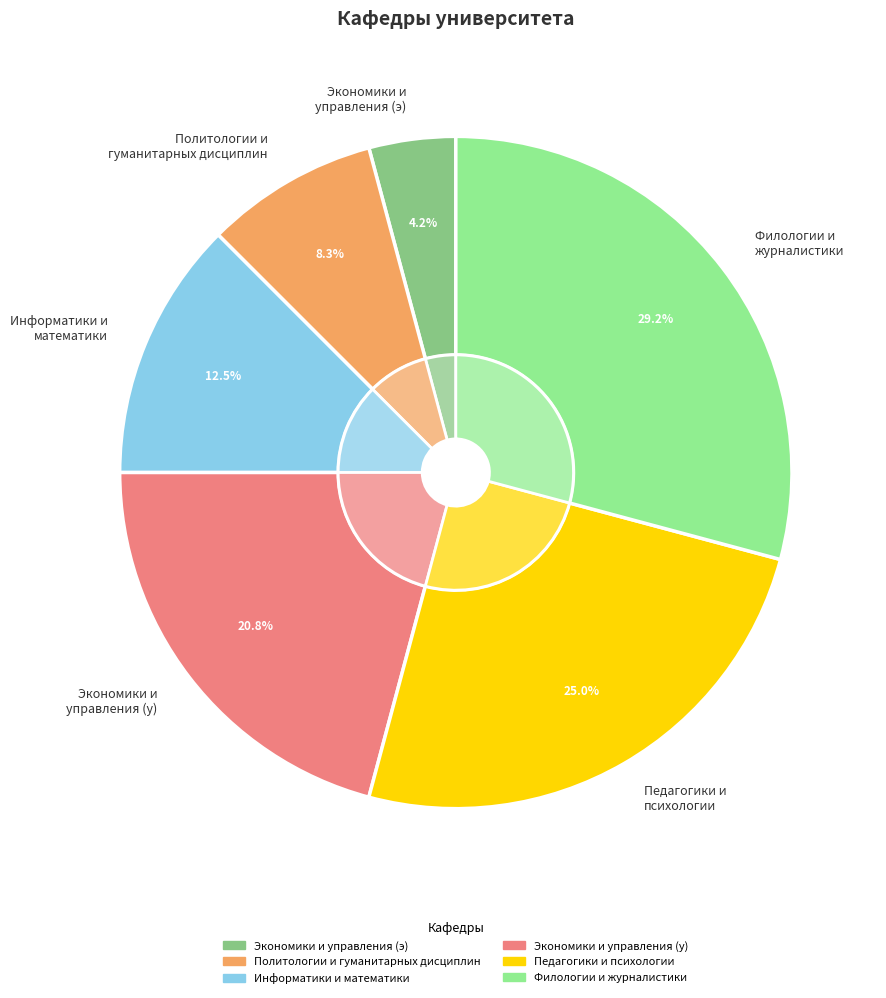

Is Экономики и управления (э) the majority of the pie?

No